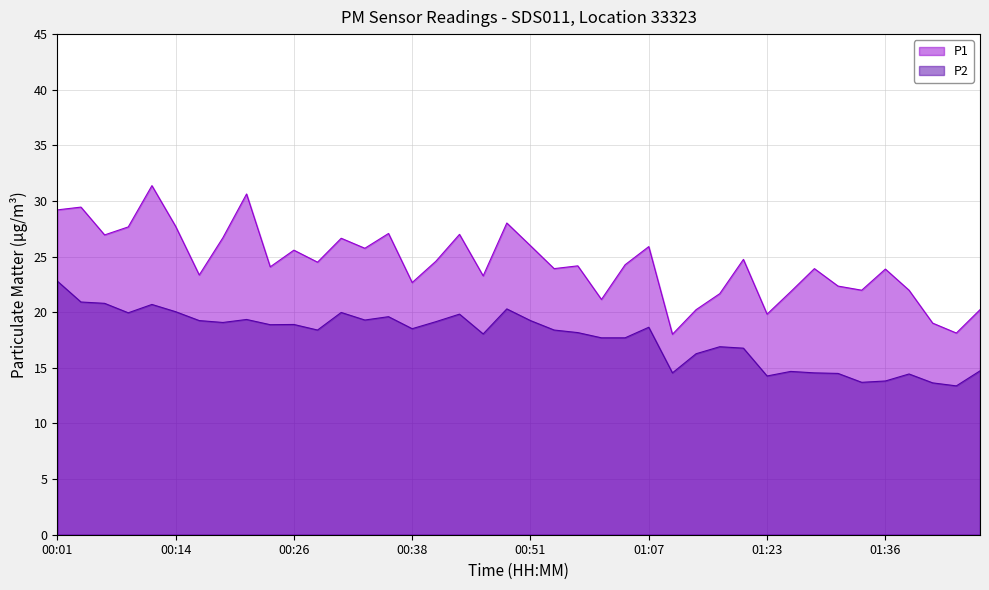

How many data points in P1 are above 24?

22